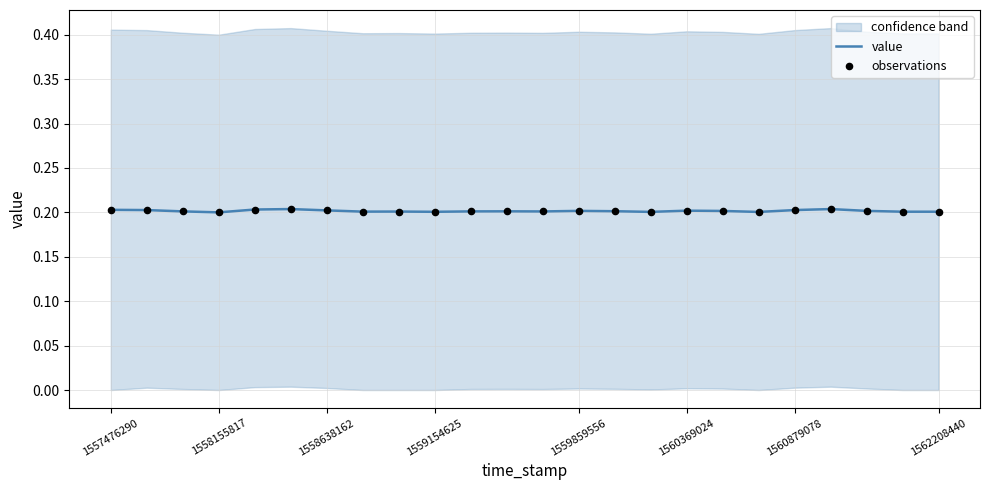

At how many categories does at least one series exceed 0?

24